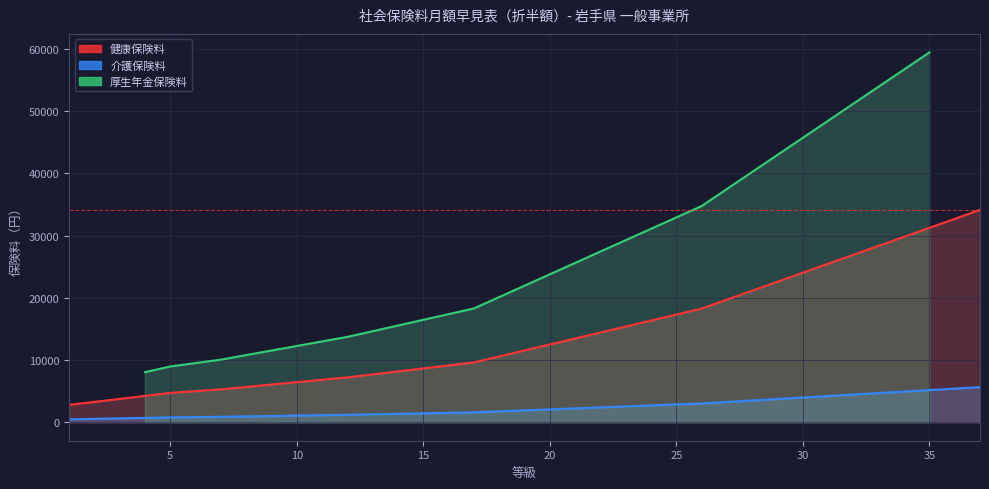

Which category has the highest value in the 介護保険料 series?

37